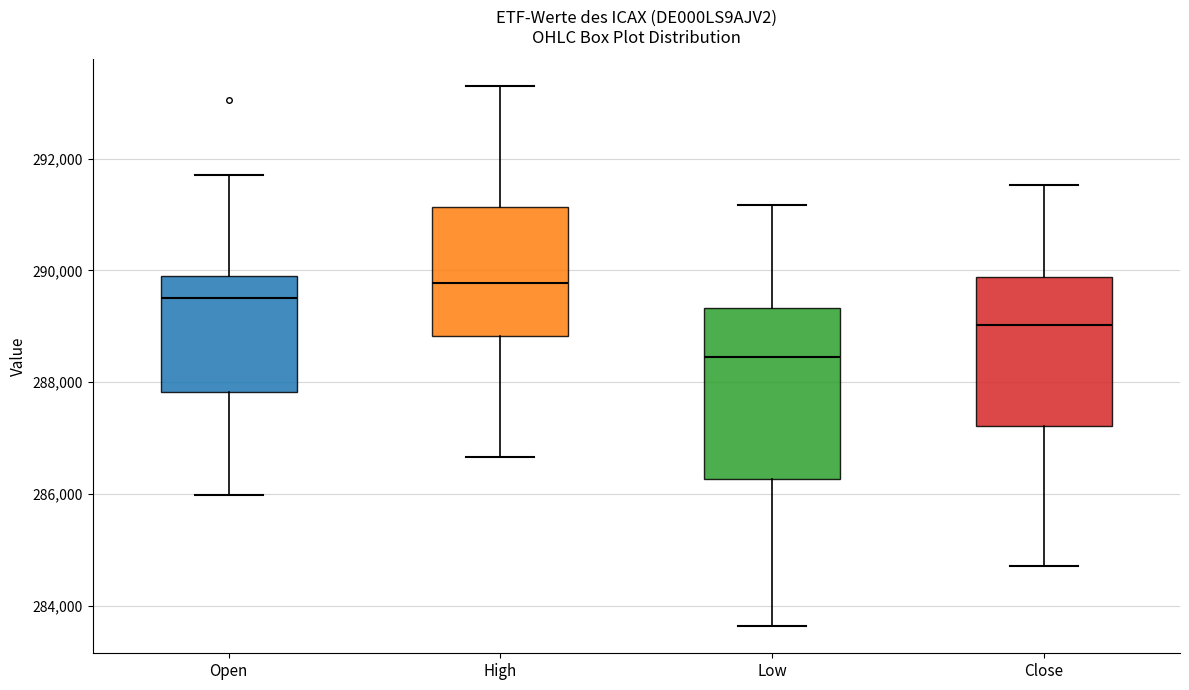

Reading left to right, transcribe this box plot: for each box, give where its median line is, the range the box spans, and where its two whiskers end, as read against the y-axis. The values are not printed on the chart, so give them approximately, as read against the axis.

Open: median 289600, box 287800 to 289800, whiskers 286000 to 291800
High: median 289800, box 288800 to 291200, whiskers 286600 to 293200
Low: median 288400, box 286200 to 289400, whiskers 283600 to 291200
Close: median 289000, box 287200 to 289800, whiskers 284800 to 291600